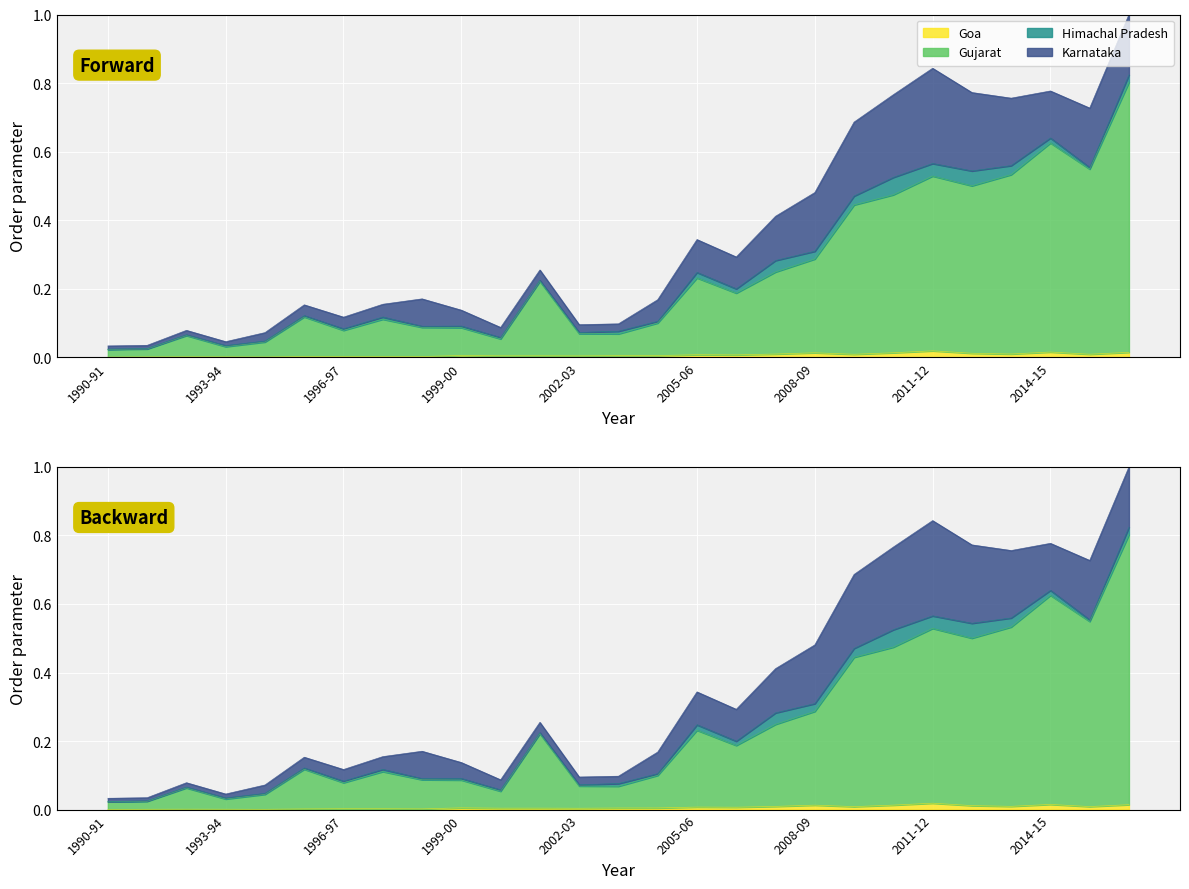

What is the label of the 21st point from the left?

2010-11